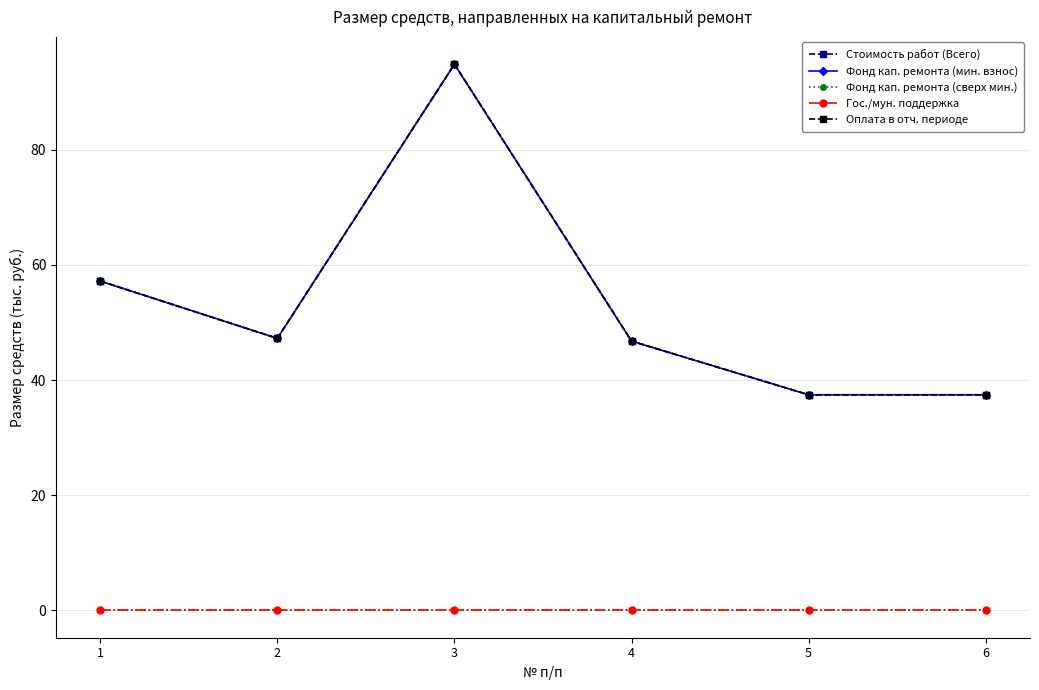

At which category is the sum across all series the highest?

3